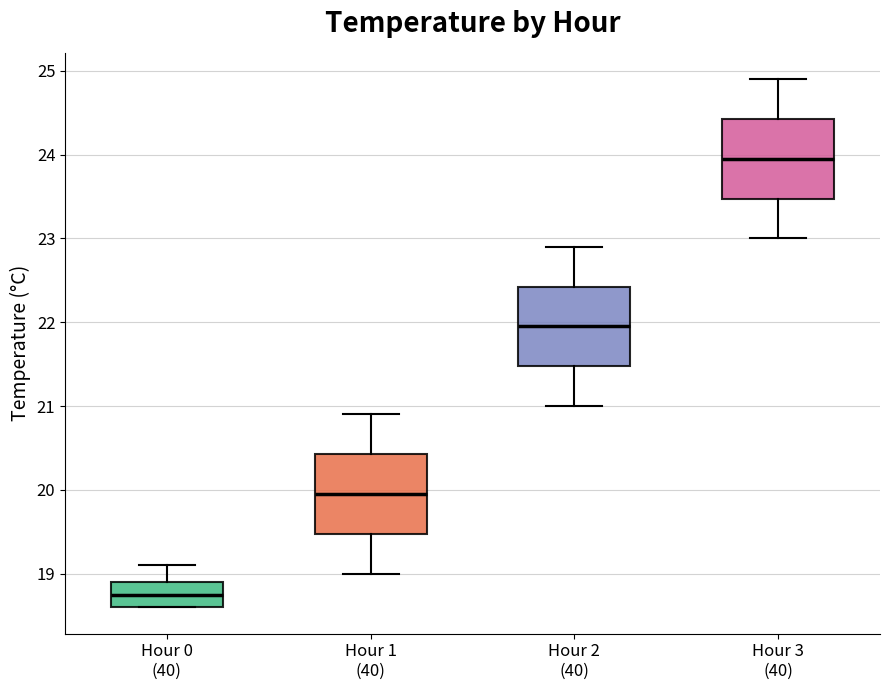

Reading left to right, read every box against the y-axis: the position of its median line, the range the box covers, and the ends of its whiskers. The values are not printed on the chart, so give them approximately, as read against the axis.

Hour 0 (40): median 18.8, box 18.6 to 18.9, whiskers 18.6 to 19.1
Hour 1 (40): median 20.0, box 19.5 to 20.4, whiskers 19.0 to 20.9
Hour 2 (40): median 22.0, box 21.5 to 22.4, whiskers 21.0 to 22.9
Hour 3 (40): median 24.0, box 23.5 to 24.4, whiskers 23.0 to 24.9